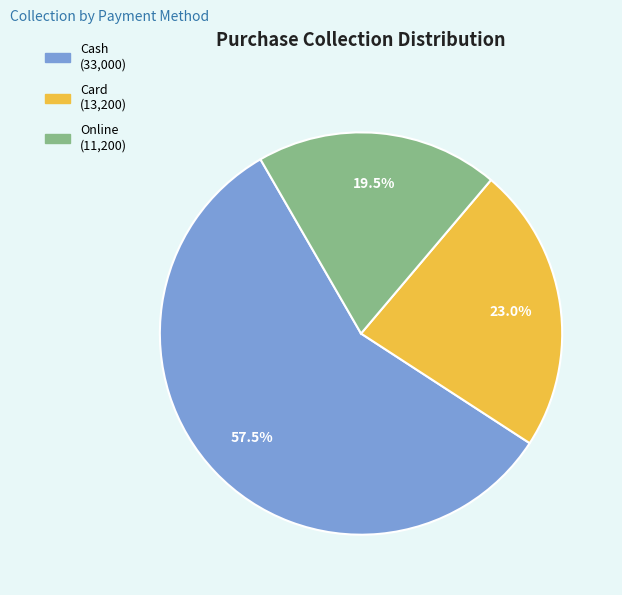

What is the largest slice in the pie chart?

Cash